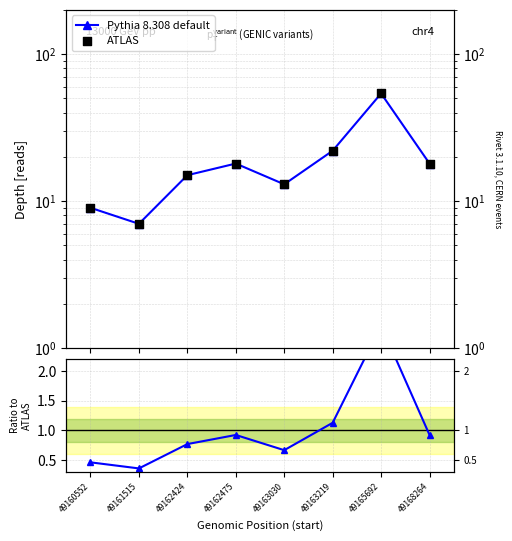

Which series has the largest total across all categories?

Pythia 8.308 default